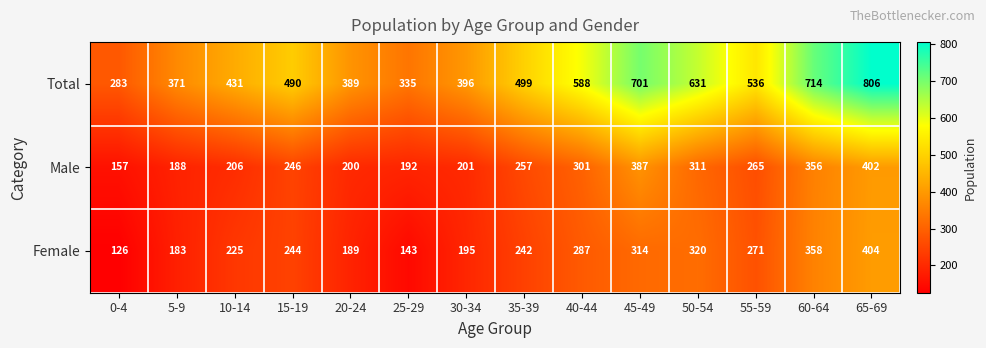

The Male series shows 356 at 60-64. True or false?

True